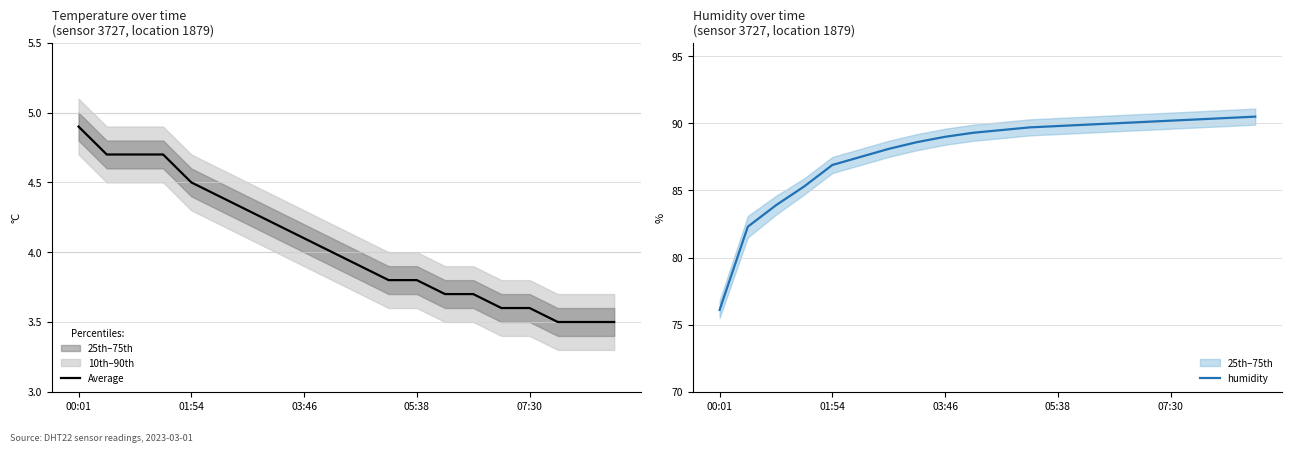

At how many categories does at least one series exceed 17?

20